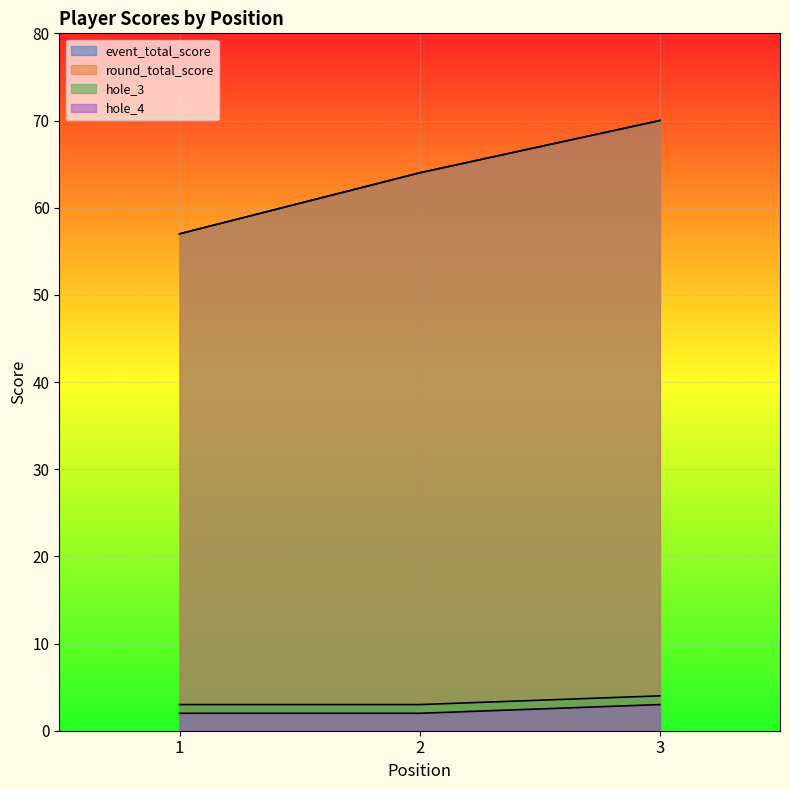

Which category has the lowest value across all series?

1